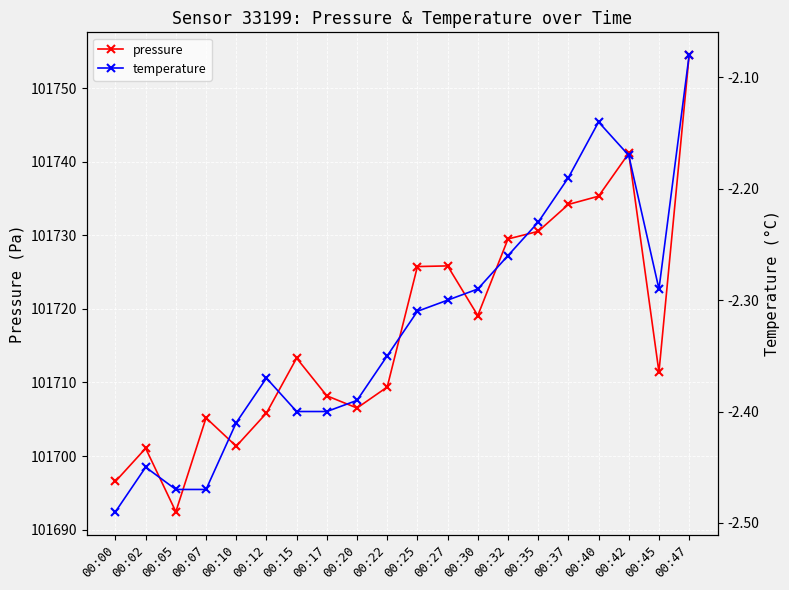

Where is pressure nearest to the value 101723?

00:25